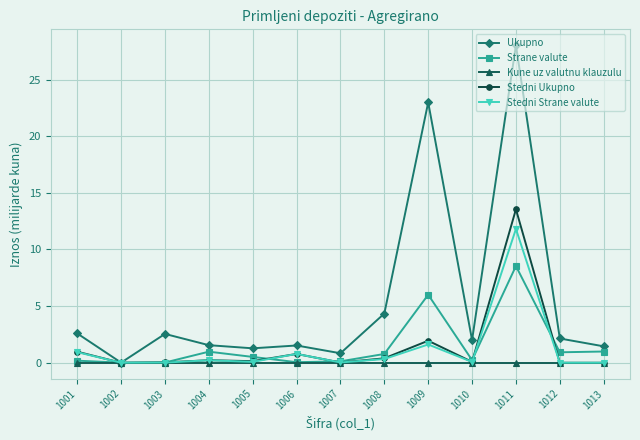

Which series has the largest total across all categories?

Ukupno